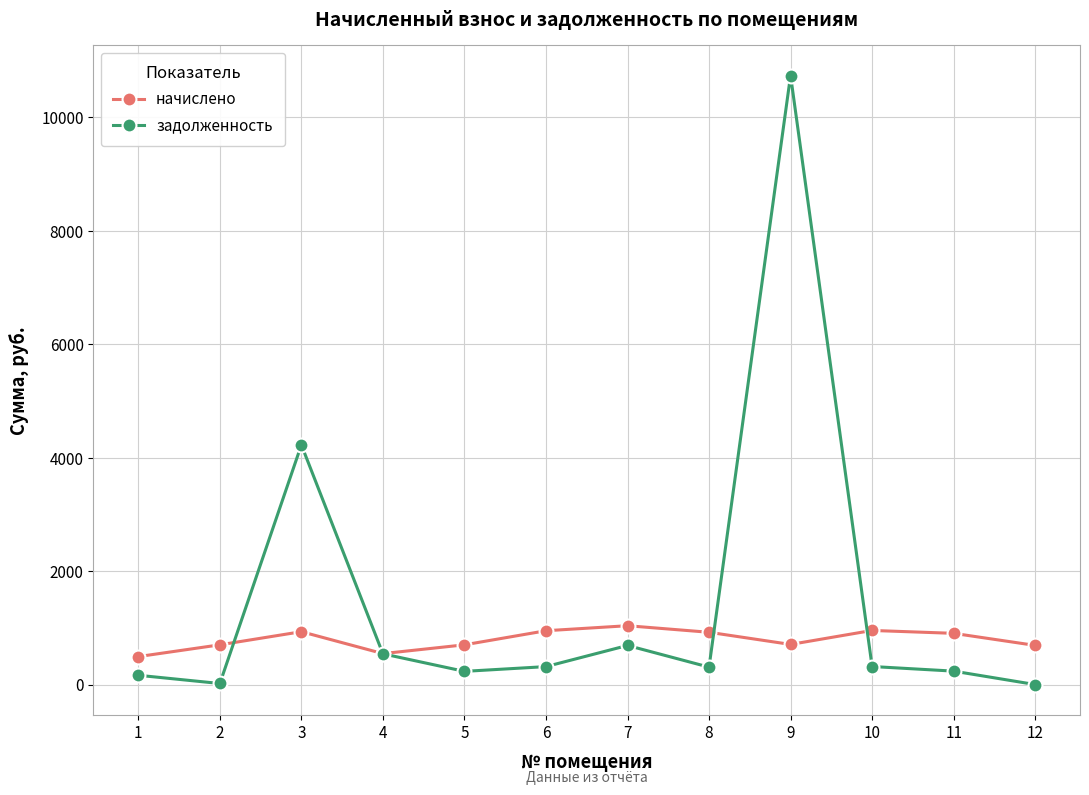

What are all the series names shown in the legend?

начислено, задолженность